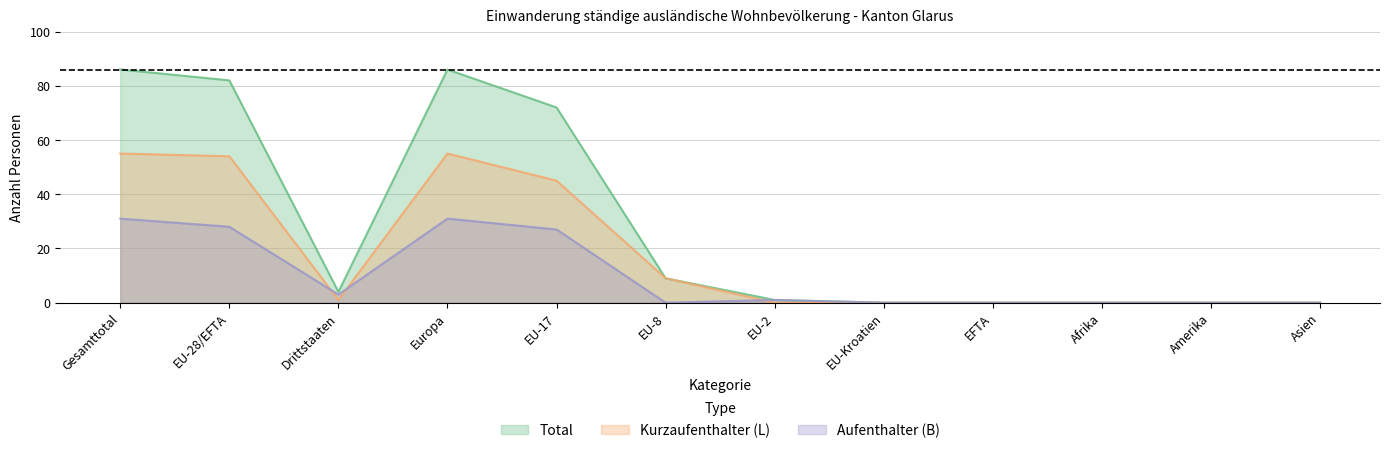

At EU-2, list the series in order from smallest to largest.

Kurzaufenthalter (L), Total, Aufenthalter (B)